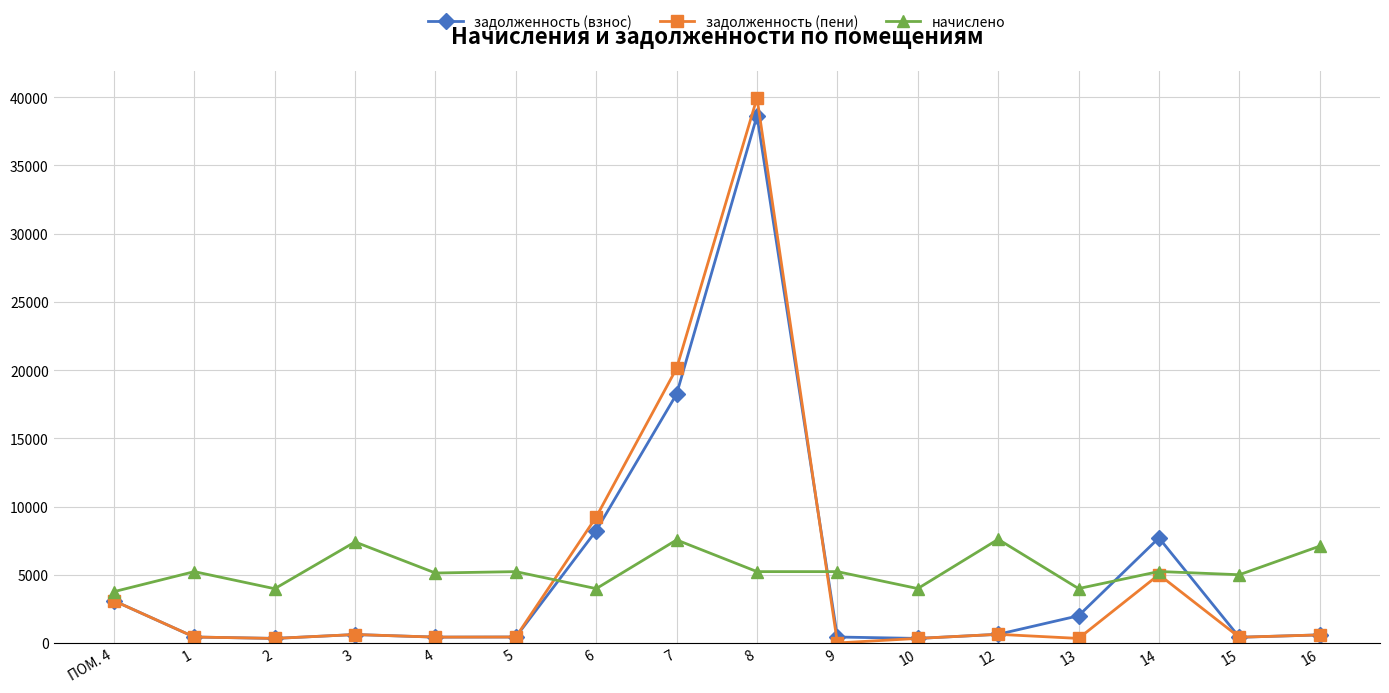

What is the highest value of the задолженность (взнос) series?

38631.9